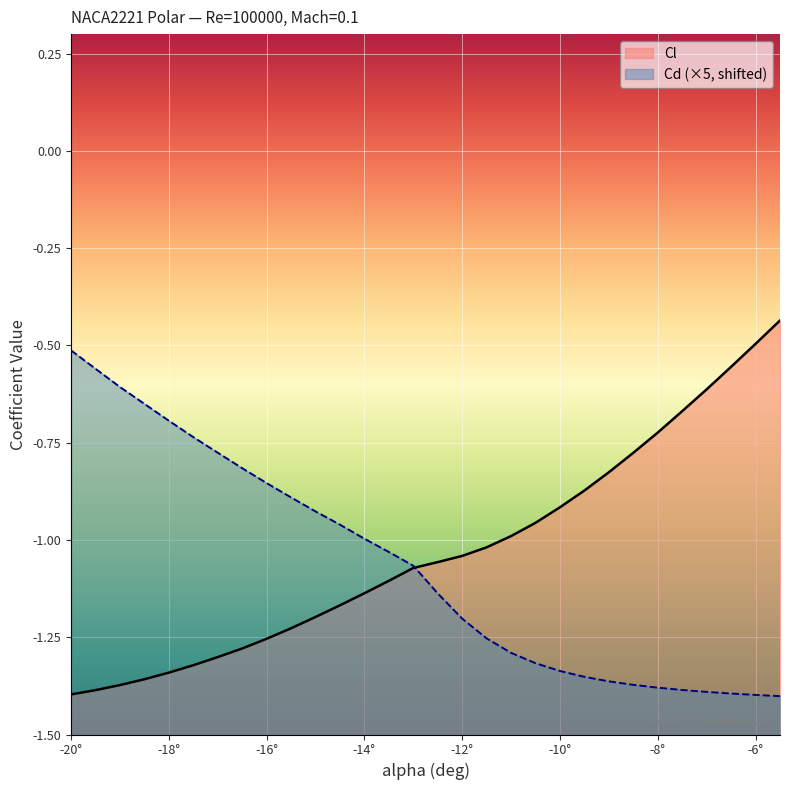

Does the chart display data point markers on the line(s)?

No